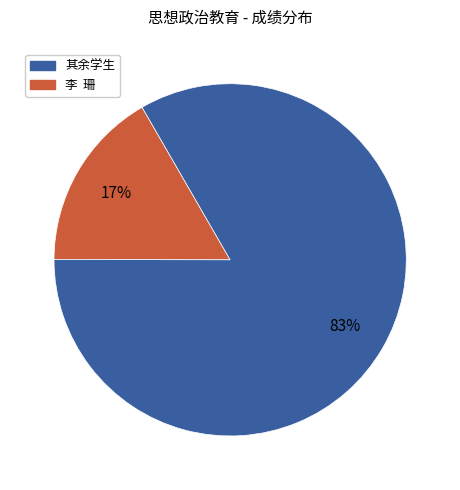

Does any single category account for the majority?

Yes